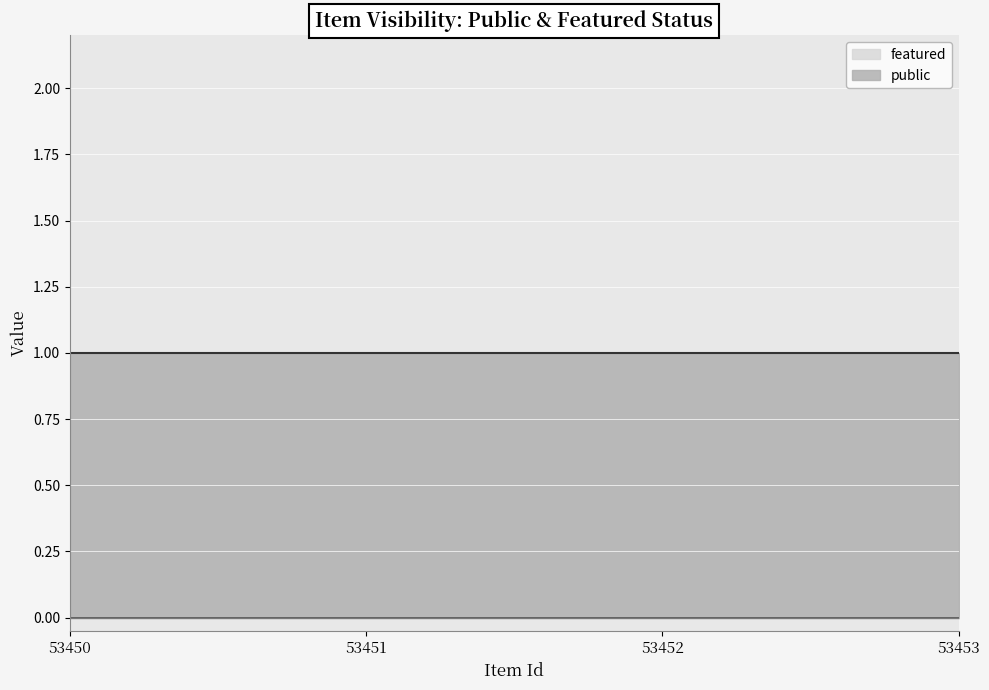

What is the value of the public point at the 2nd from the left?

1